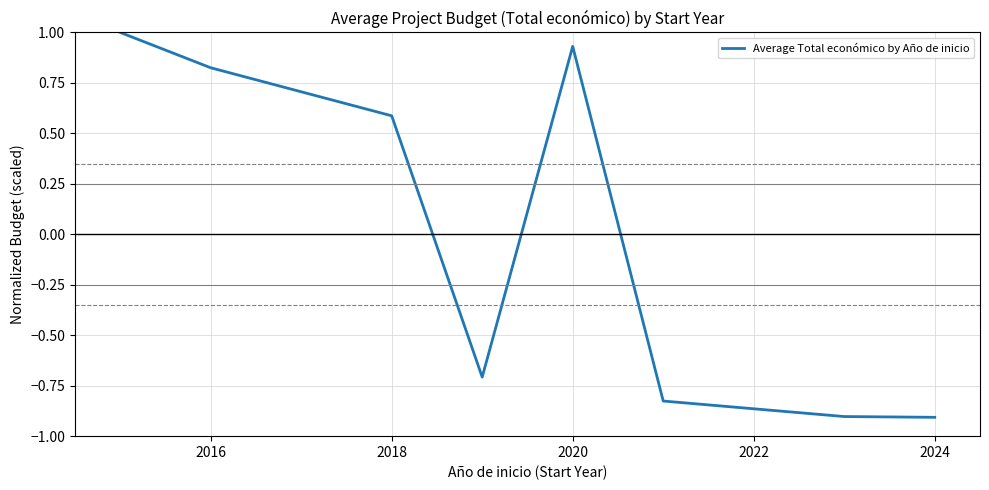

What is the difference between the second highest and minimum values?

1.8